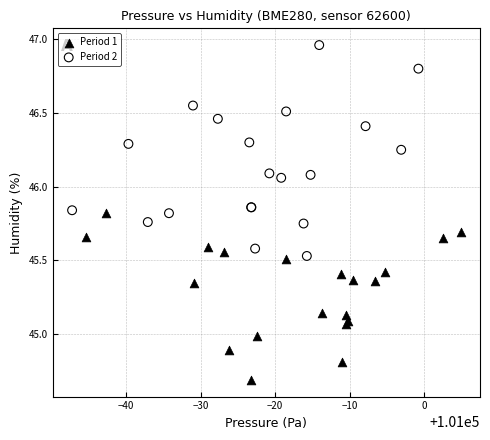

Which series reaches the minimum Y coordinate?

Period 1